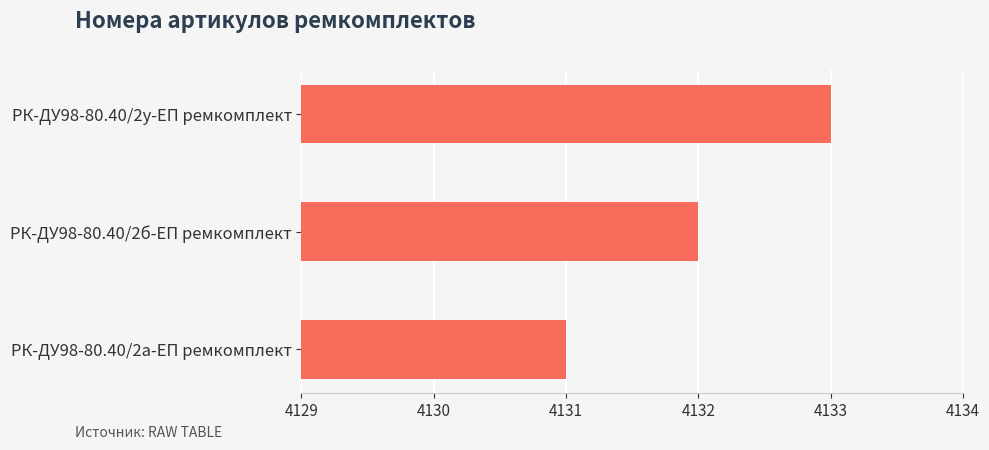

What is the maximum value shown in the chart?

4133